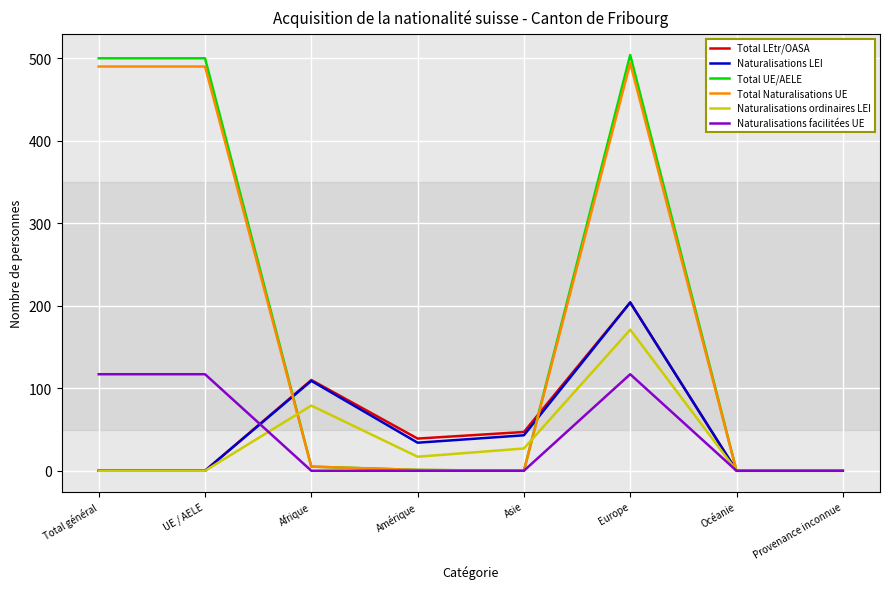

What is the greatest value displayed?

504